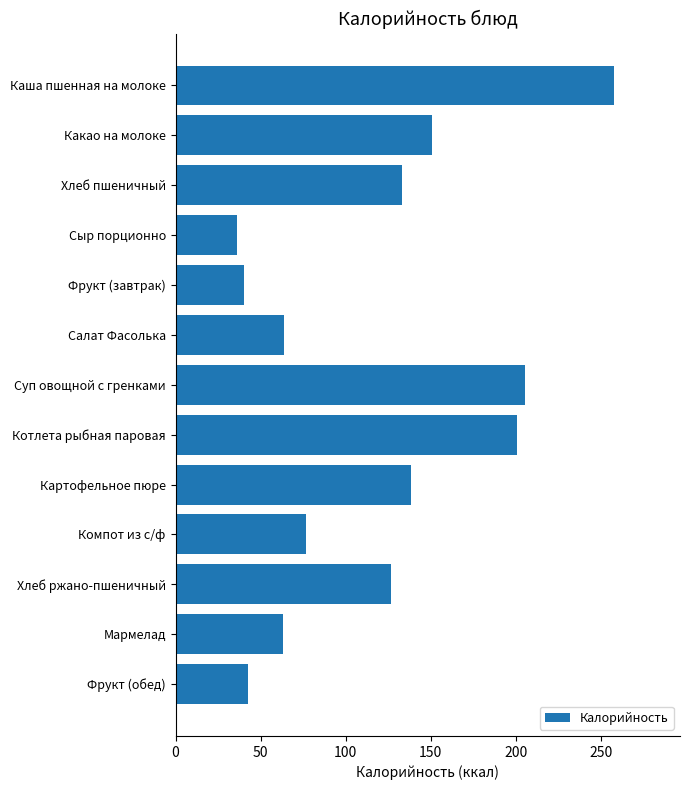

How many data points are less than 126?

6